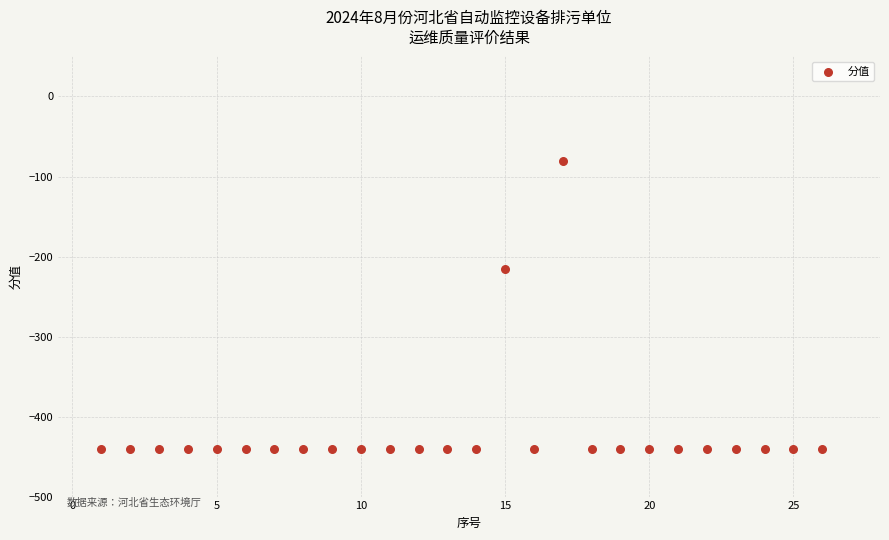

What Y value in the scatter plot is closest to -260?

-215